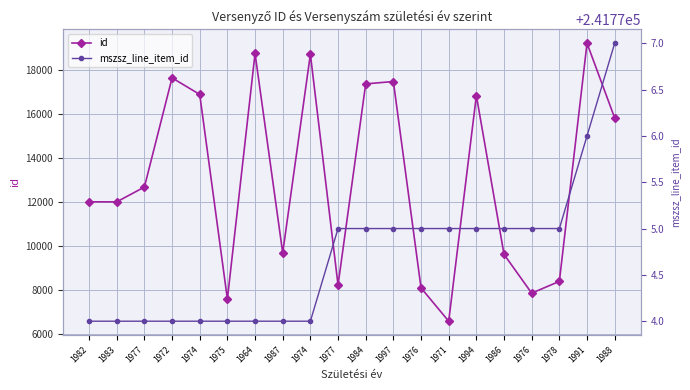

At 1977, list the series in order from smallest to largest.

id, mszsz_line_item_id